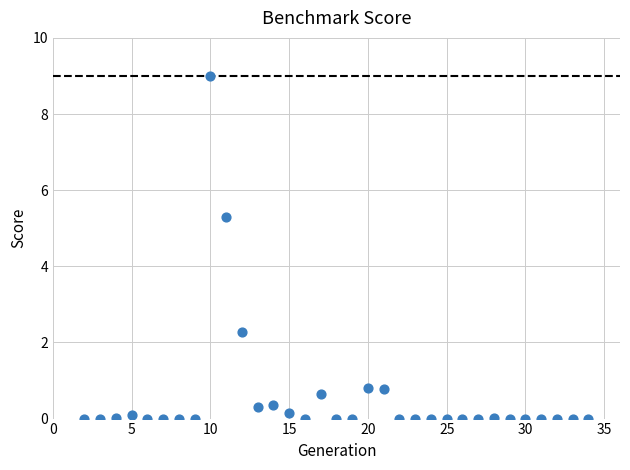

What is the range of Y values (max minus min)?

9.0